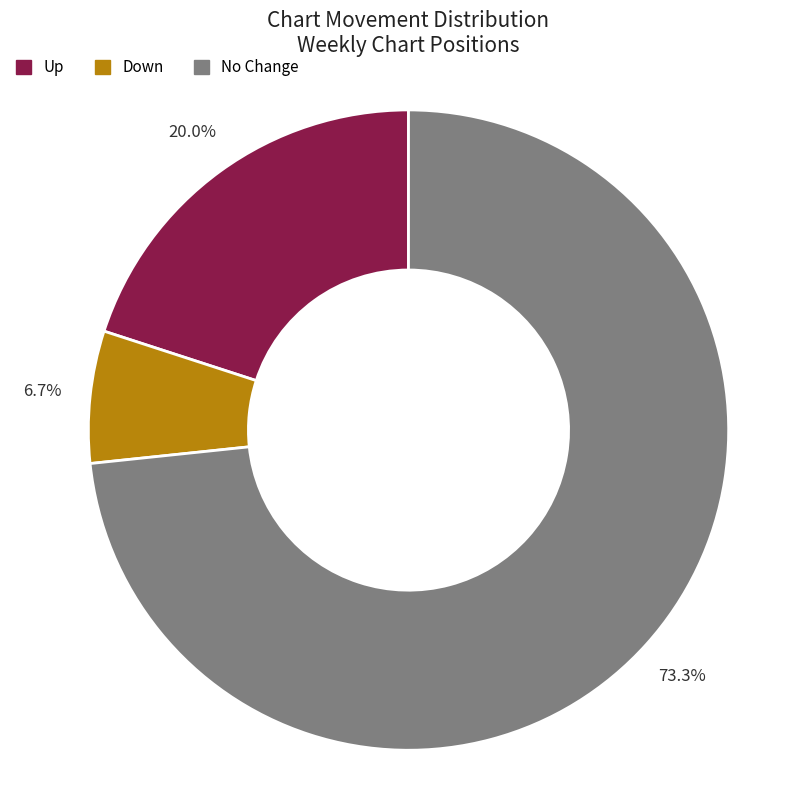

Is there a majority slice in this chart?

Yes